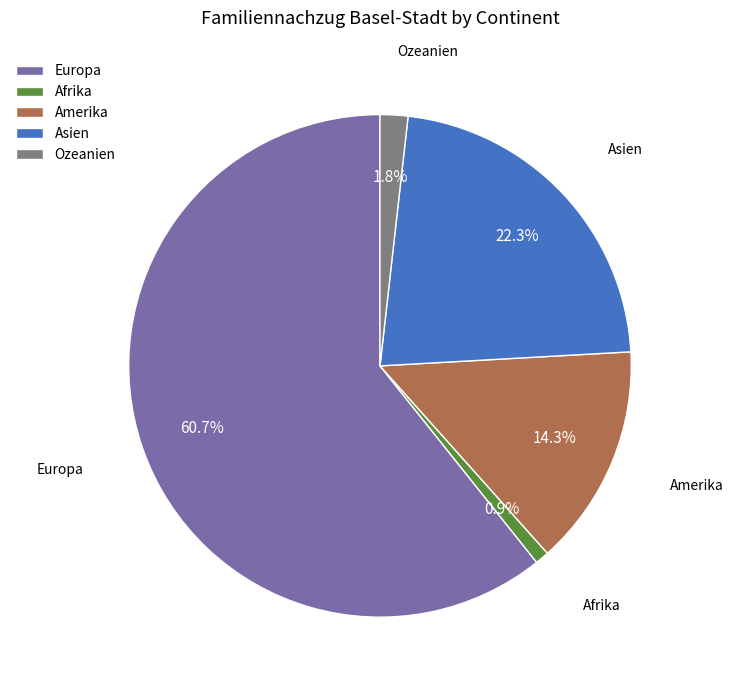

True or false: Ozeanien accounts for 2% of the total.

True